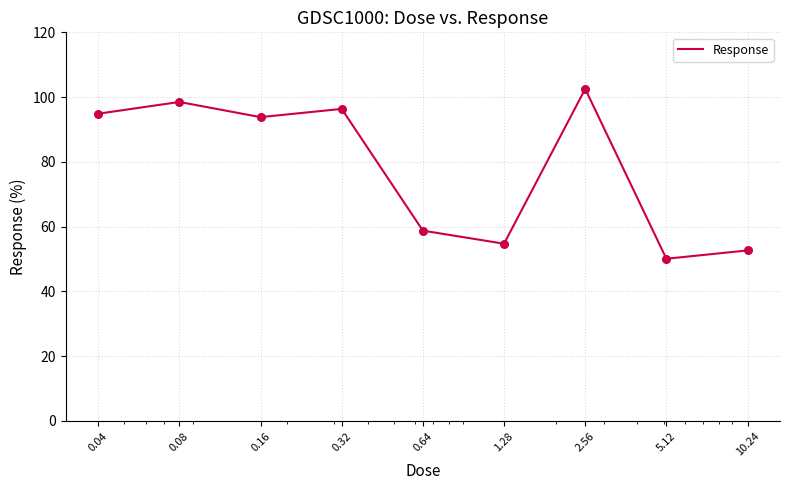

What is the greatest value displayed?

102.5